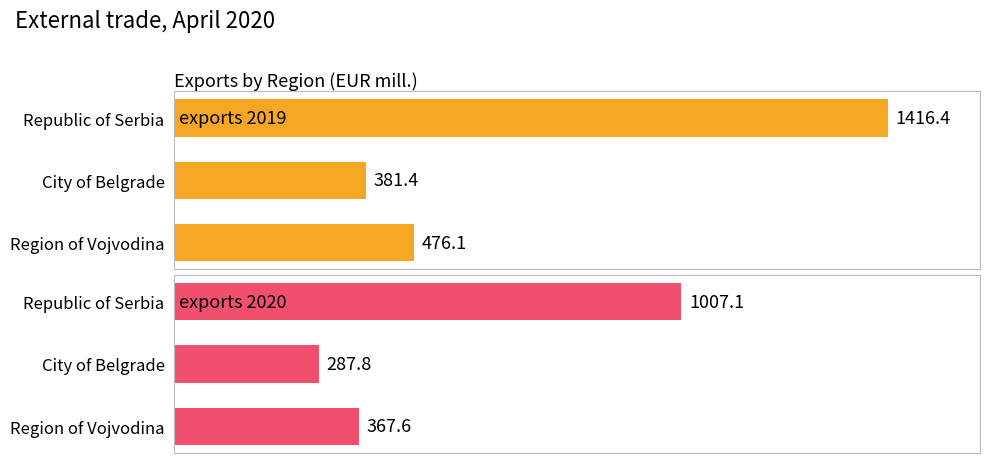

What is the difference between the second highest and minimum values in the exports 2019 series?

94.7